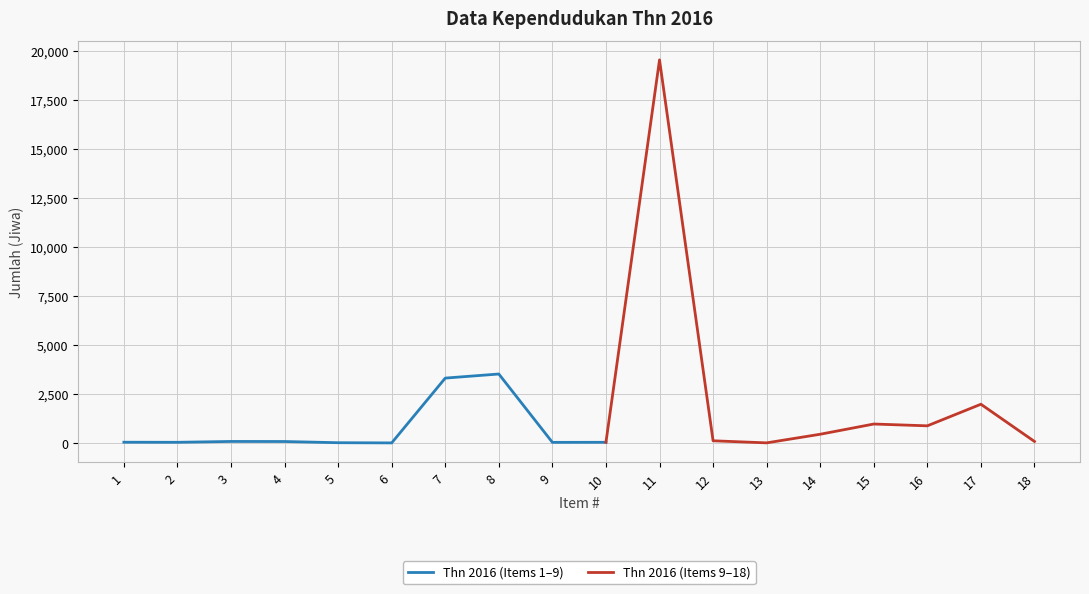

The value at 5 is 35. True or false?

False